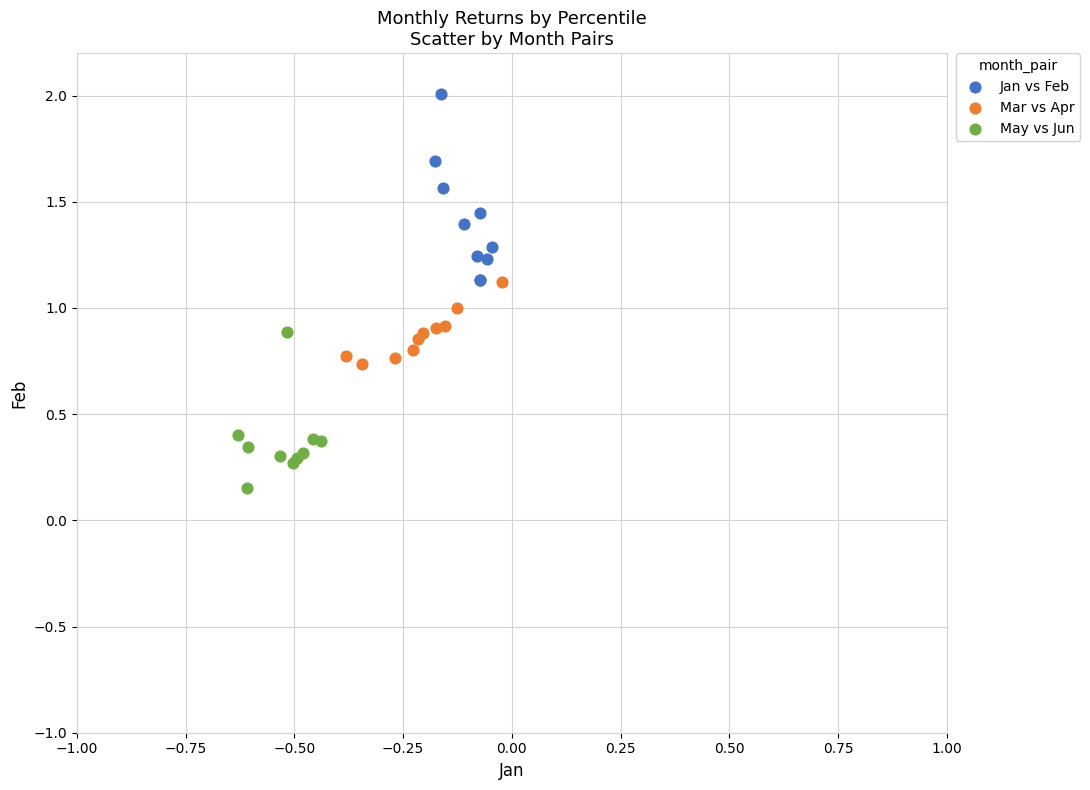

Which series reaches the maximum Y coordinate?

Jan vs Feb